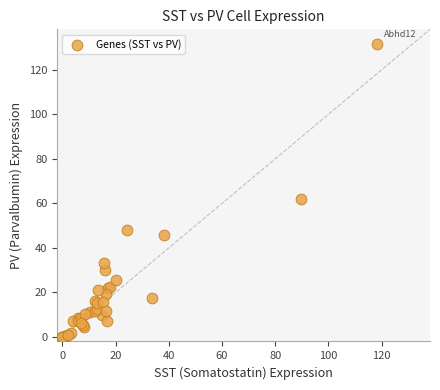

What Y value in the scatter plot is closest to 65?

61.9